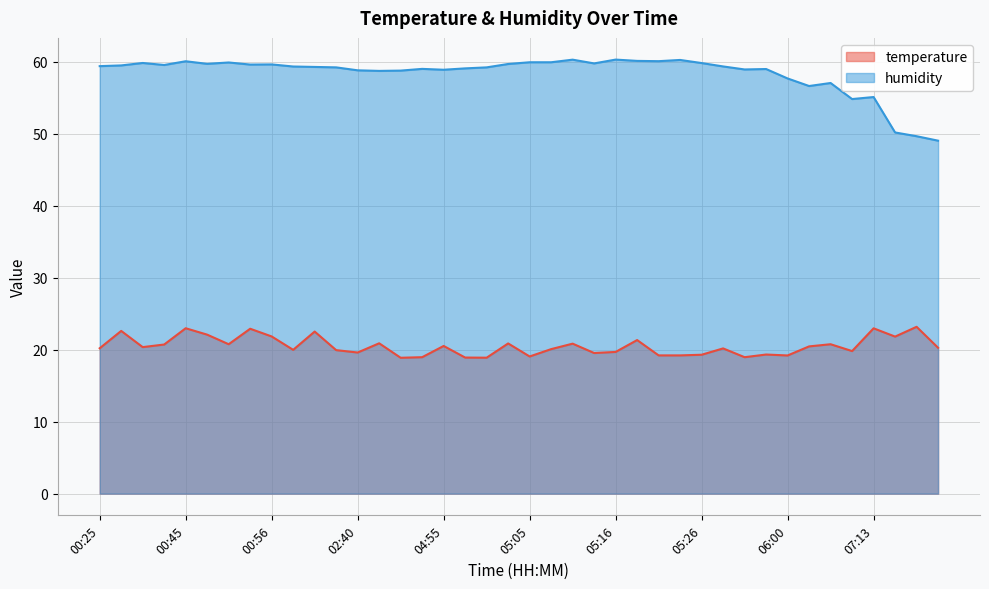

Which series has the largest range (max minus min)?

humidity